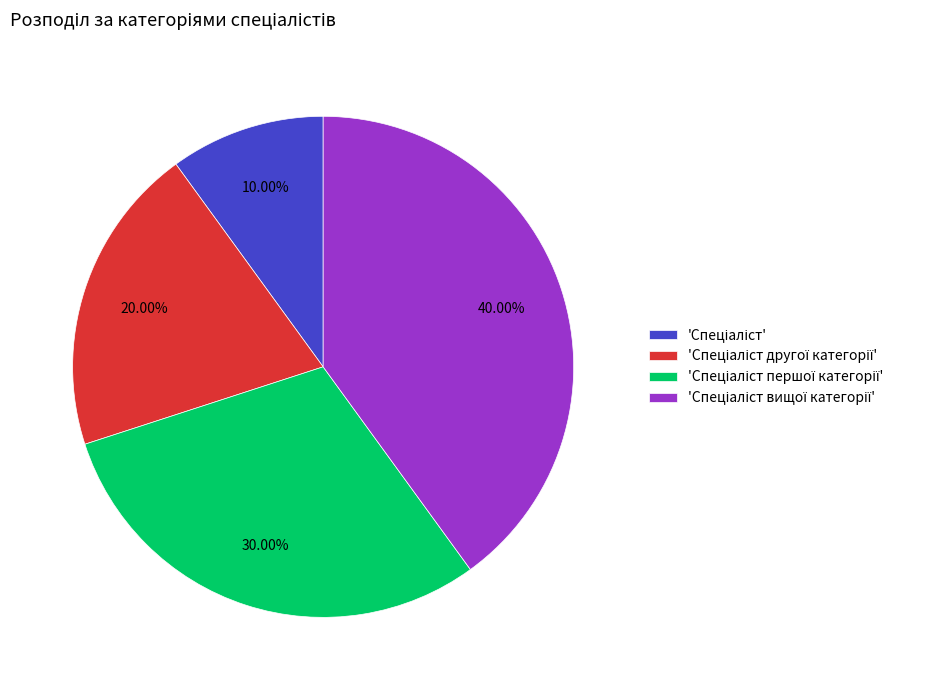

Does any single category account for the majority?

No